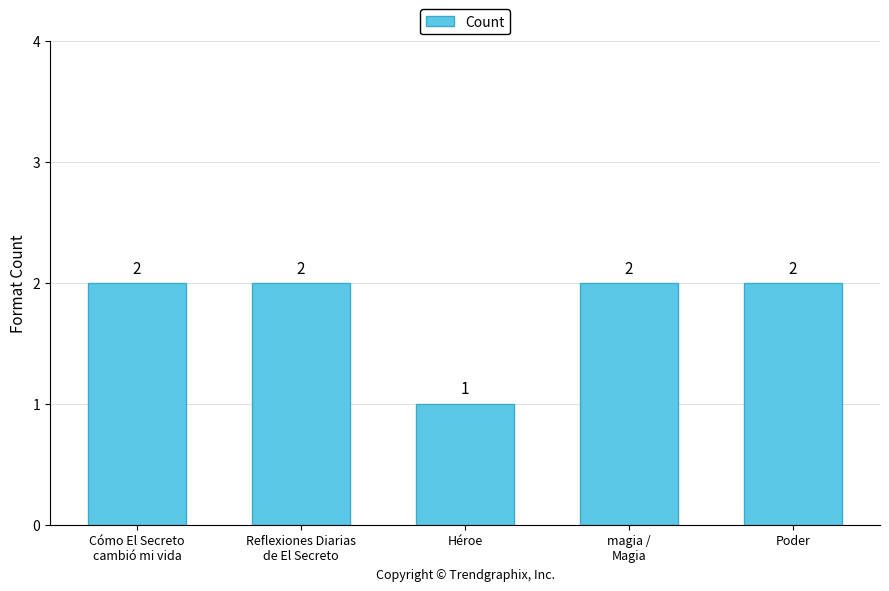

Is it true that the value at Poder is 3?

False